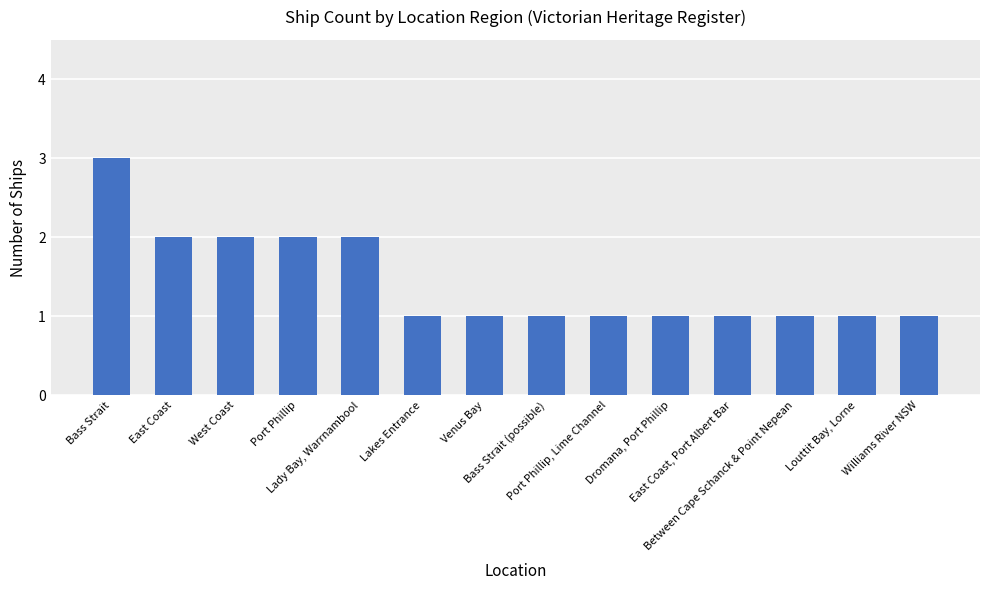

What is the value of the 6th bar from the left?

1